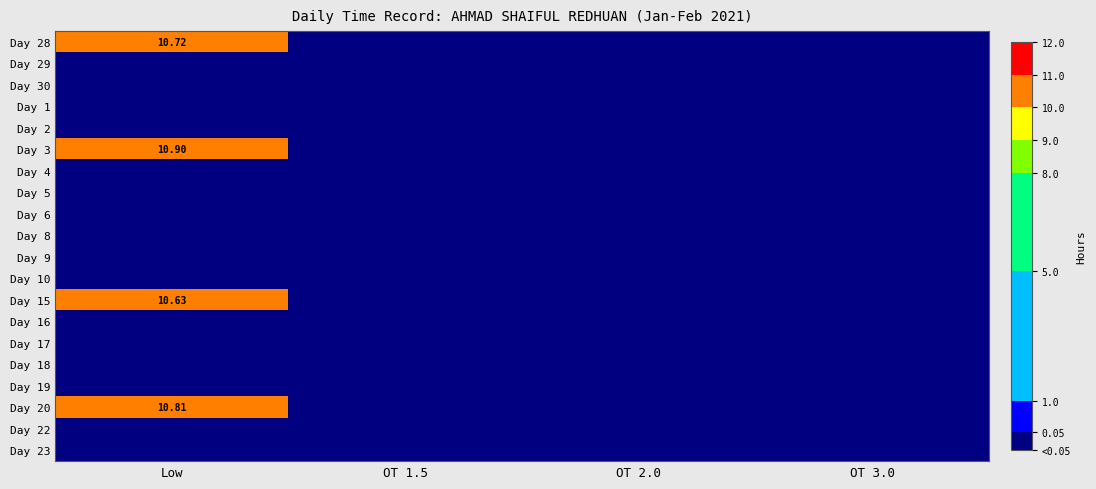

The Day 22 series shows 0.0 at OT 1.5. True or false?

True